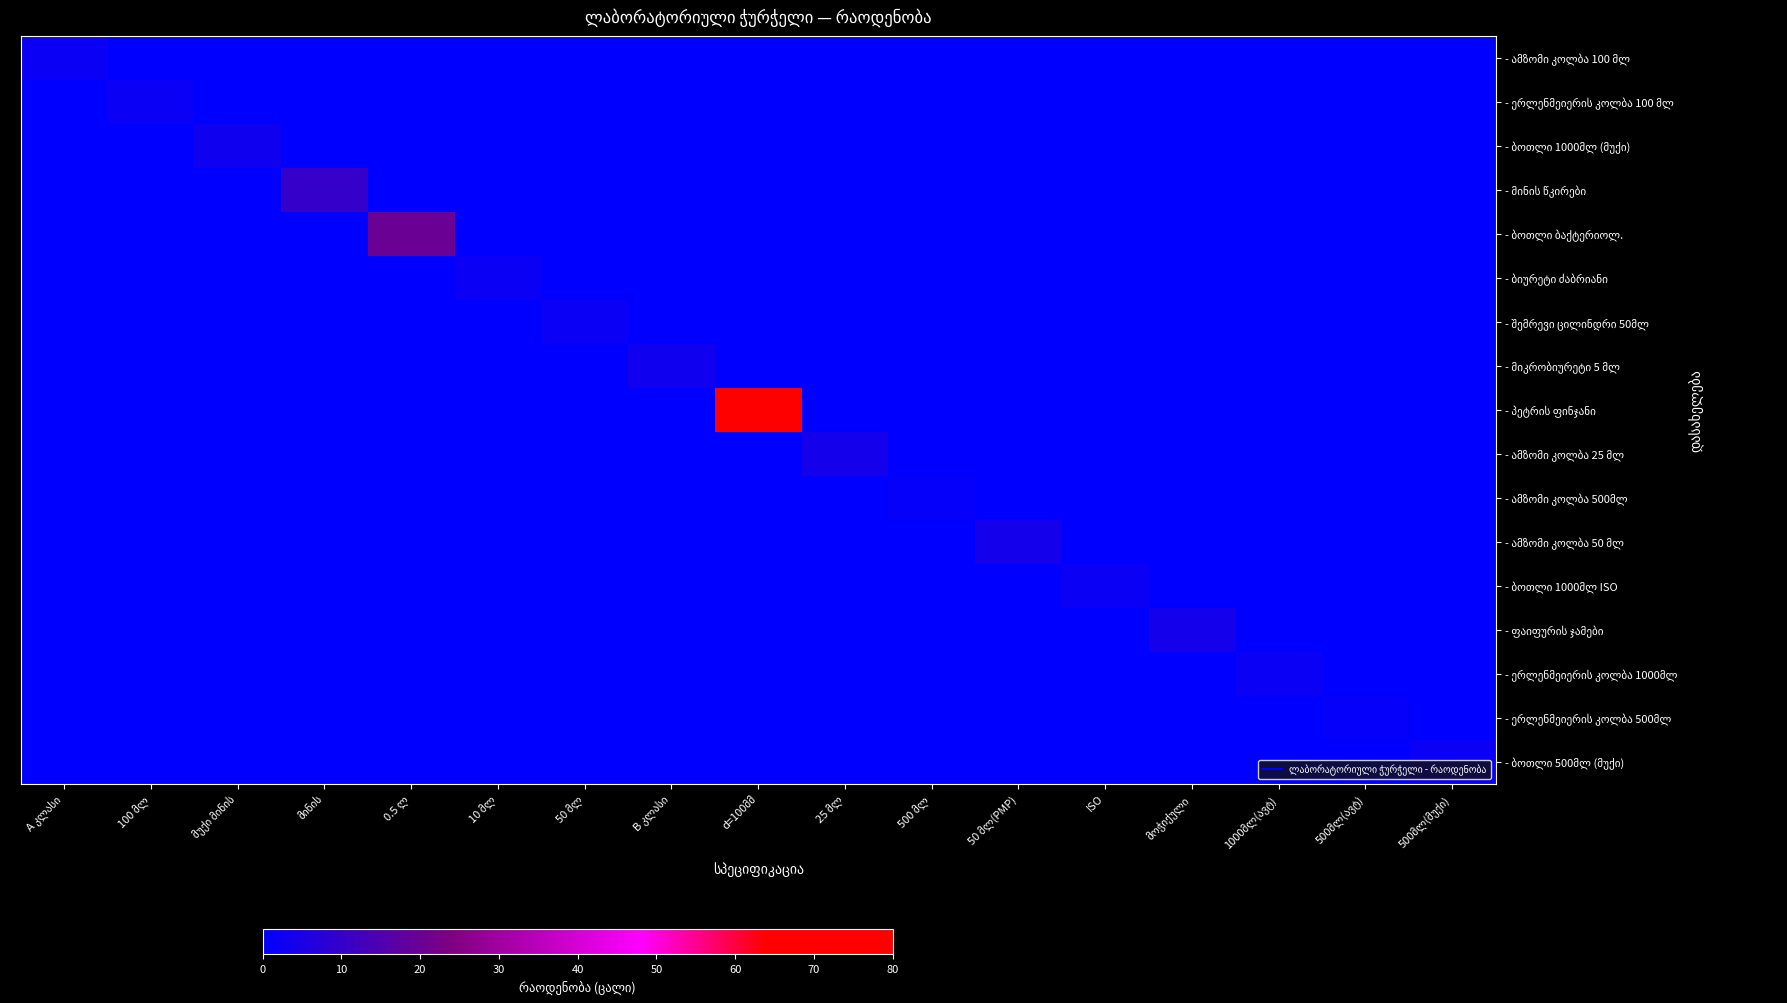

At which category is the sum across all series the highest?

d=100მმ